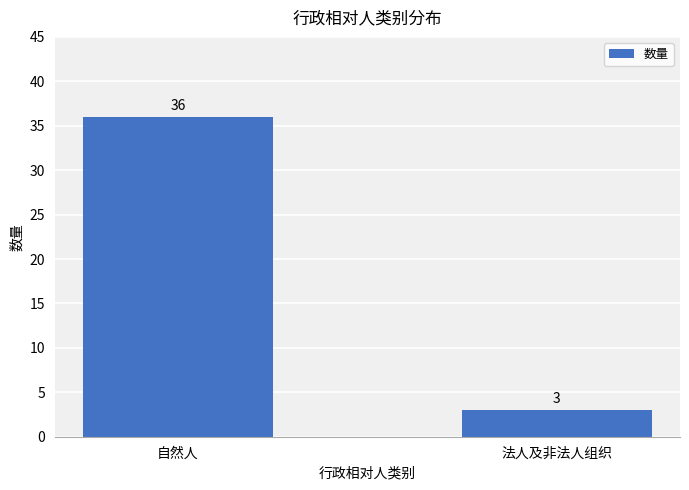

What is the difference between the maximum and minimum values?

33